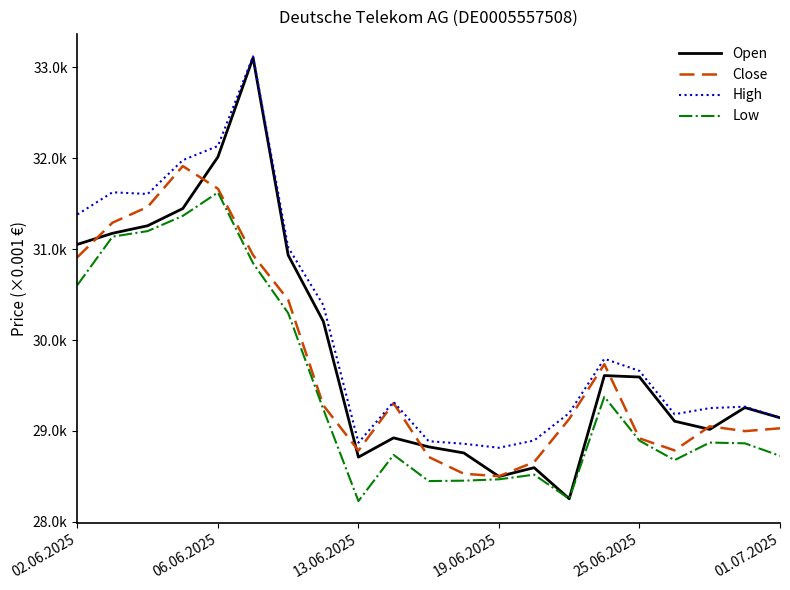

Reading left to right, what are all the values shown in this chart?

Open: 31052	31174	31257	31446	32014	33105	30933	30205	28712	28924	28825	28758	28499	28596	28254	29609	29593	29107	29017	29257	29145
Close: 30911	31291	31464	31913	31664	30934	30442	29282	28784	29306	28714	28529	28502	28657	29132	29734	28918	28786	29051	28998	29029
High: 31381	31625	31606	31978	32134	33120	31019	30384	28871	29319	28887	28859	28815	28895	29197	29794	29660	29184	29251	29267	29146
Low: 30605	31137	31198	31365	31623	30845	30296	29239	28229	28737	28449	28453	28468	28519	28254	29376	28893	28679	28872	28864	28726